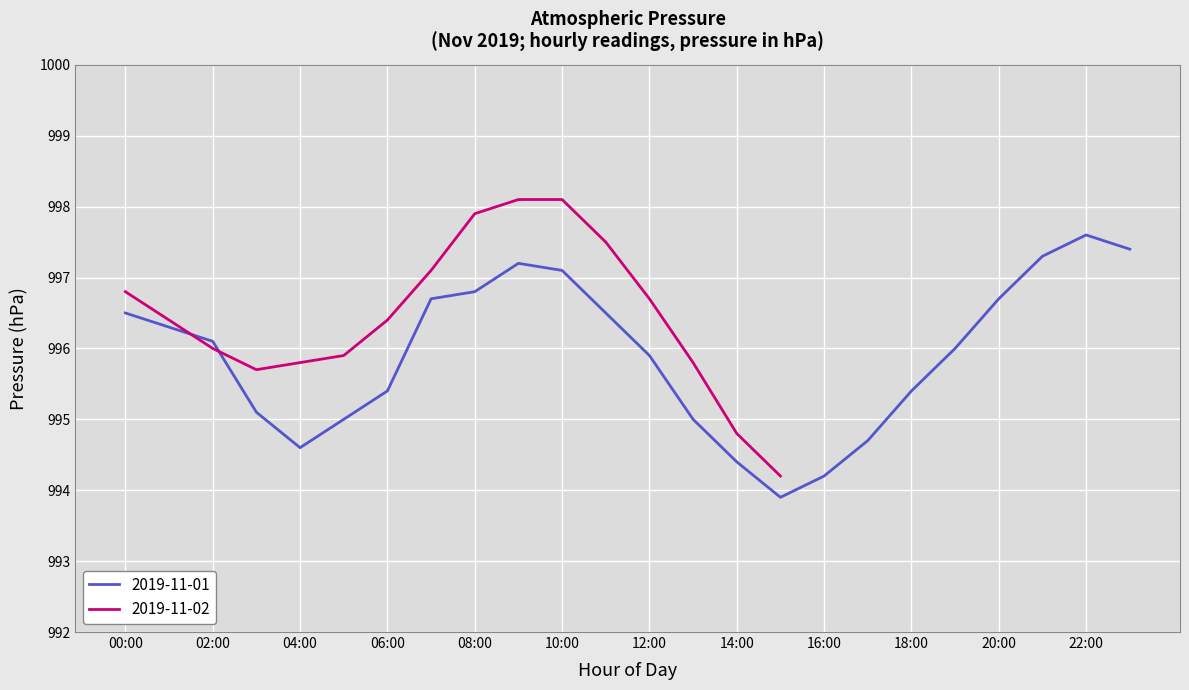

Is it true that 2019-11-01 equals 1373.2 at 00:00?

False